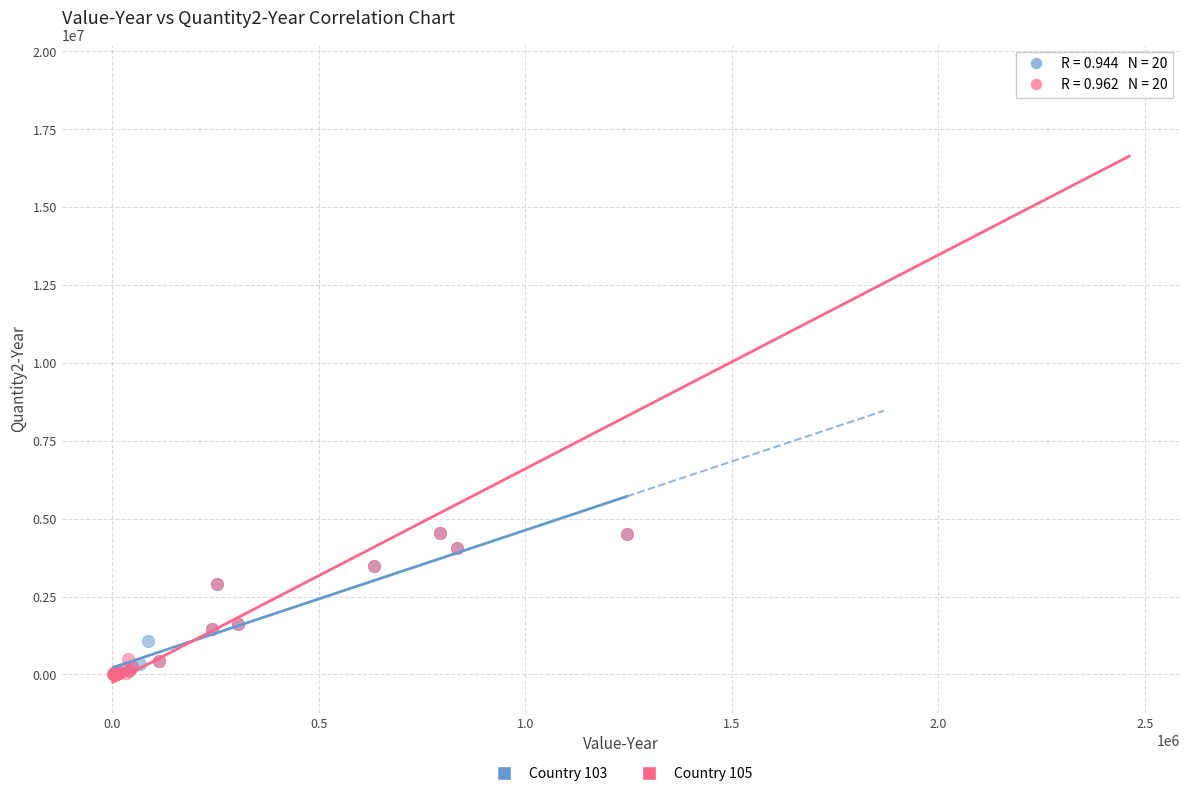

What are all the series names shown in the legend?

Country 103, Country 105